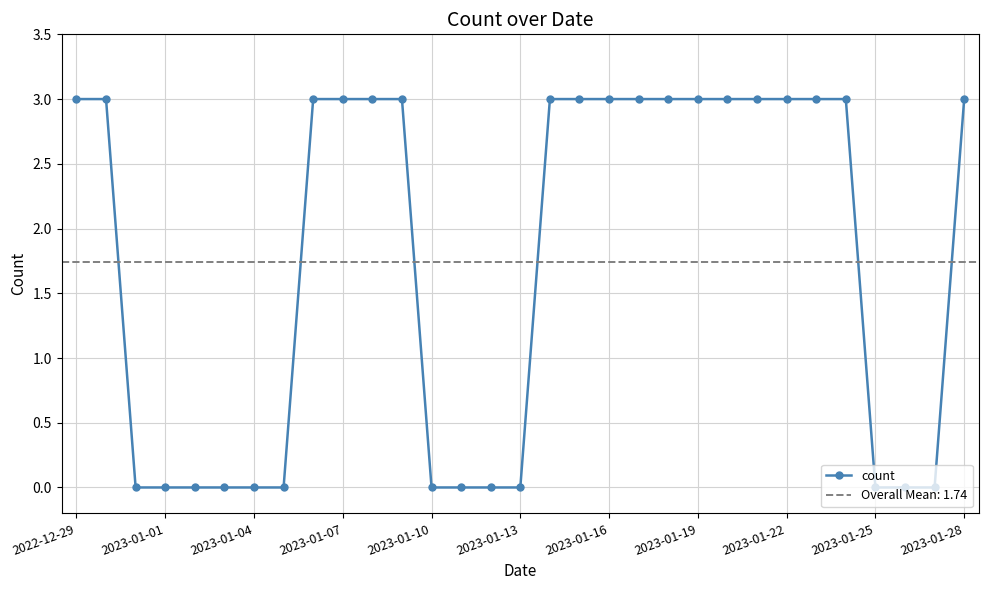

The count series shows 4 at 2023-01-07. True or false?

False